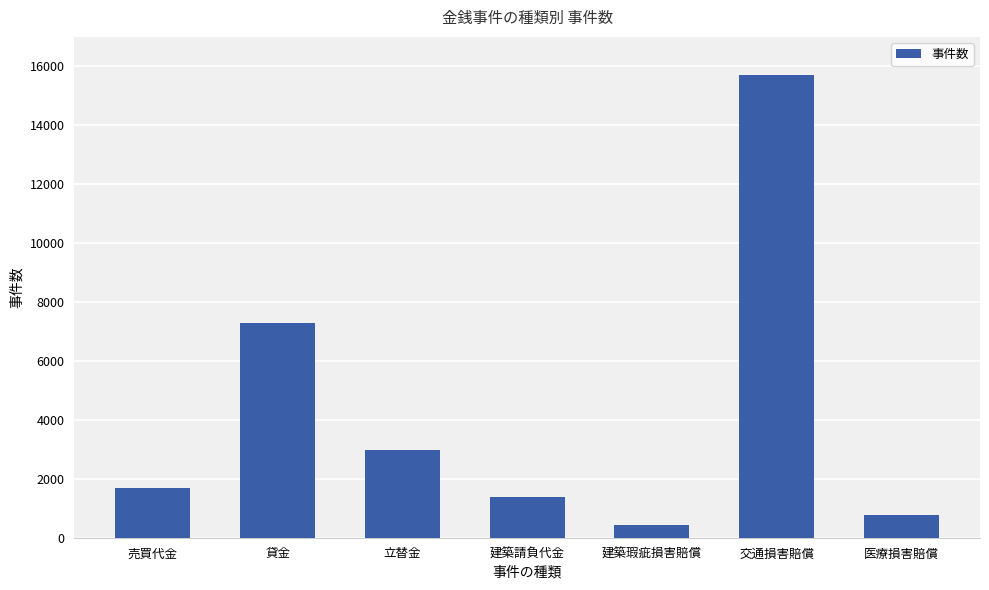

The chart shows a value of 1876 at 立替金. True or false?

False